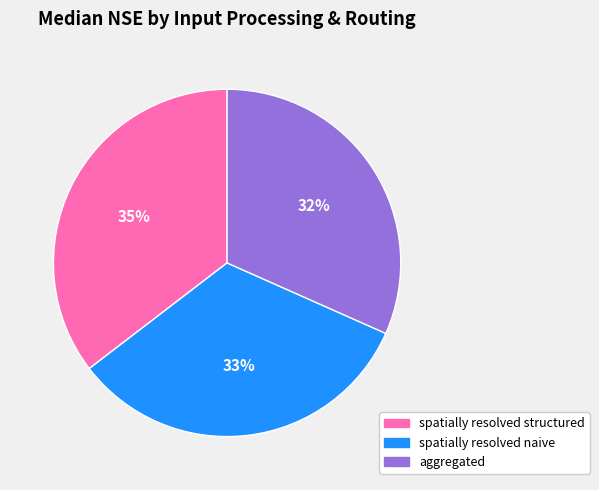

Count the number of slices in the pie.

3